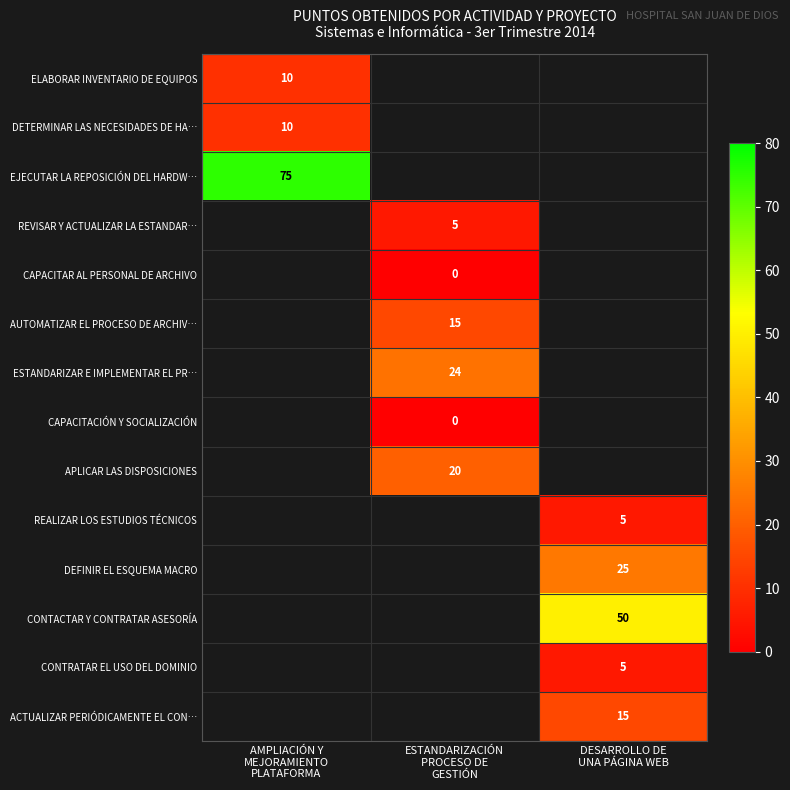

Is the value of DEFINIR EL ESQUEMA MACRO at ESTANDARIZACIÓN PROCESO DE GESTIÓN greater than the value of CONTACTAR Y CONTRATAR ASESORÍA at ESTANDARIZACIÓN PROCESO DE GESTIÓN?

No